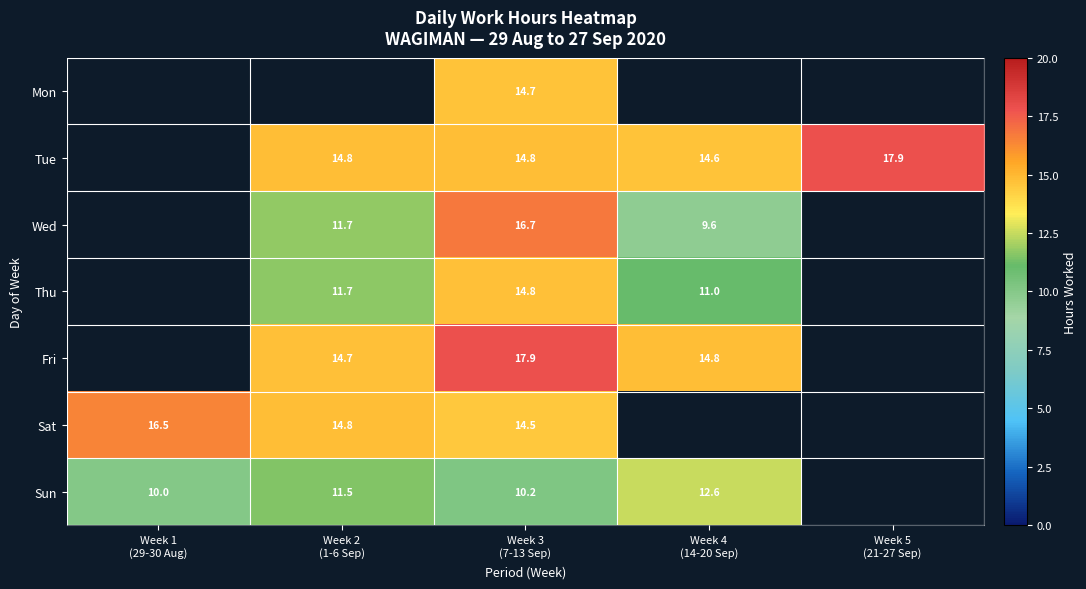

List the labels in order of Mon value, largest first.

Week 1 (29-30 Aug), Week 2 (1-6 Sep), Week 3 (7-13 Sep), Week 4 (14-20 Sep), Week 5 (21-27 Sep)